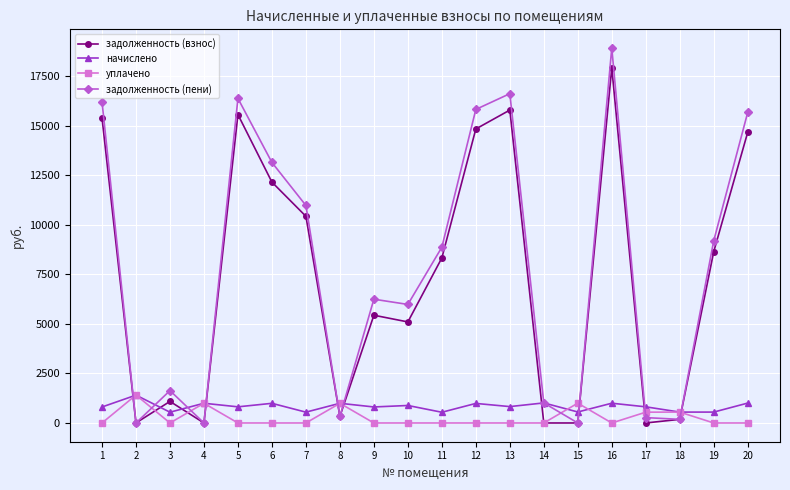

Which category has the highest value in the задолженность (взнос) series?

16